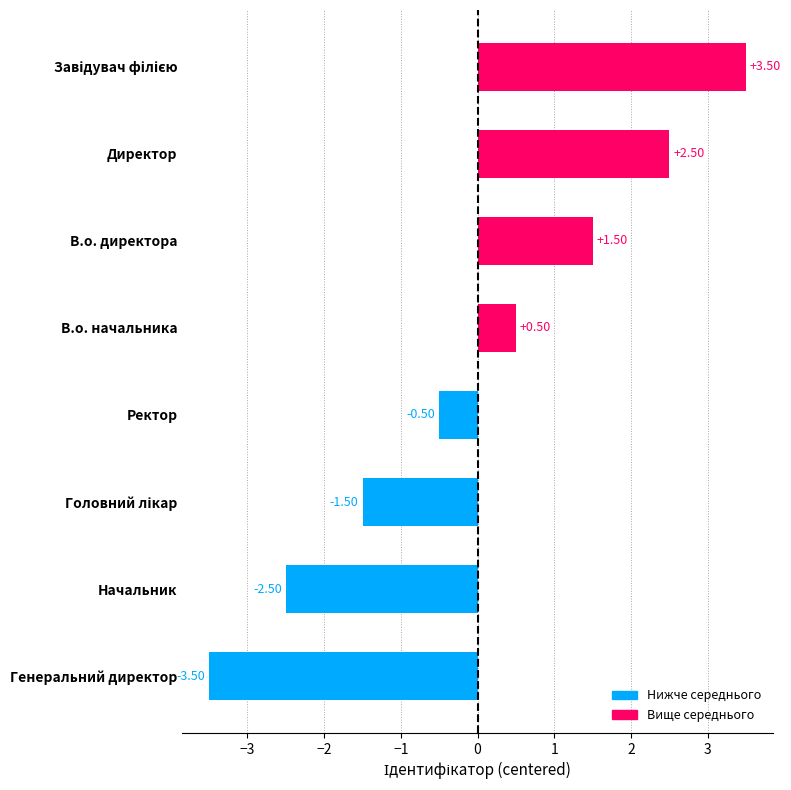

Does the chart contain any negative values?

Yes